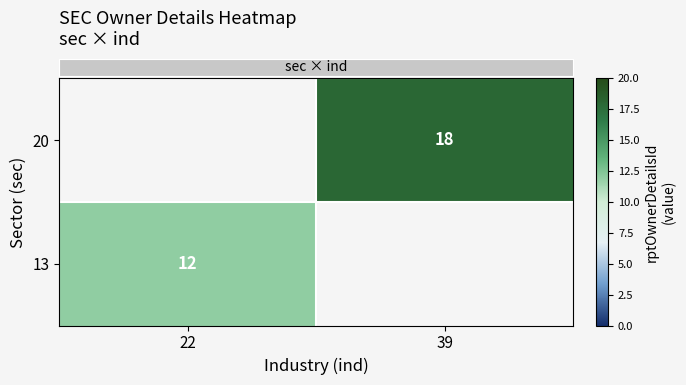

What is the smallest value displayed?

12.0